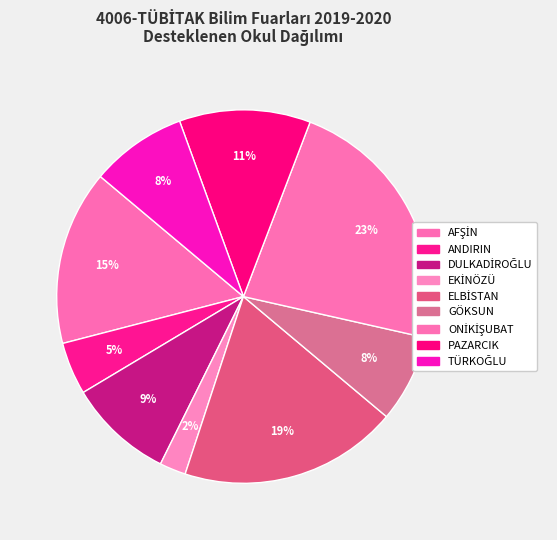

How many slices are in this pie chart?

9